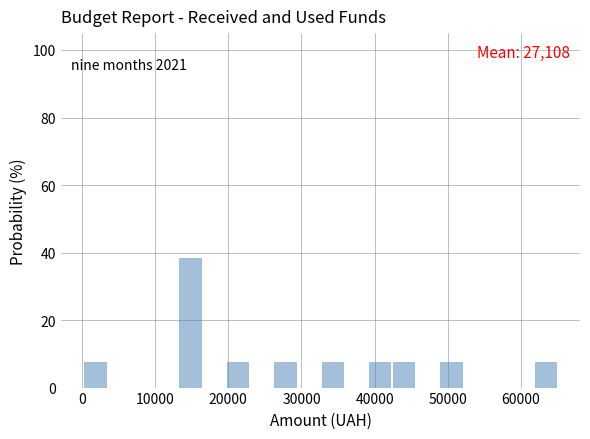

Read against the x-axis, roughly where is the centre of the tallest bar?

15000